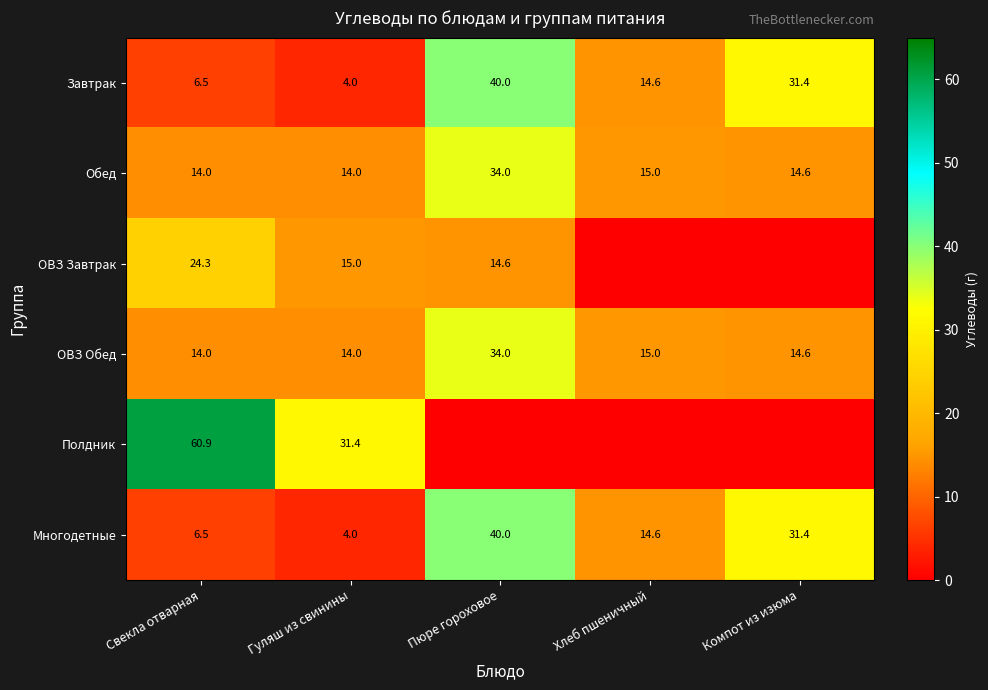

What is the lowest value of the Завтрак series?

4.0